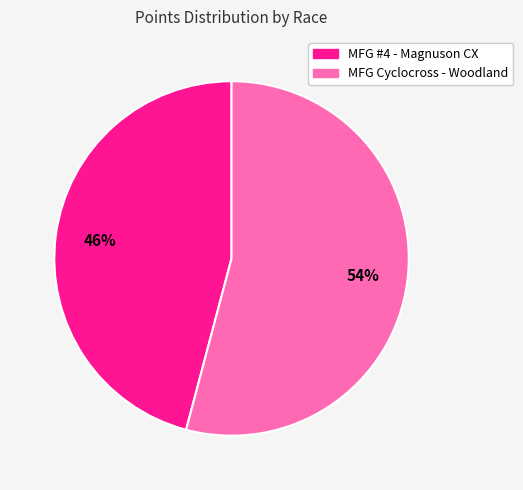

Which slice is the largest?

MFG Cyclocross - Woodland